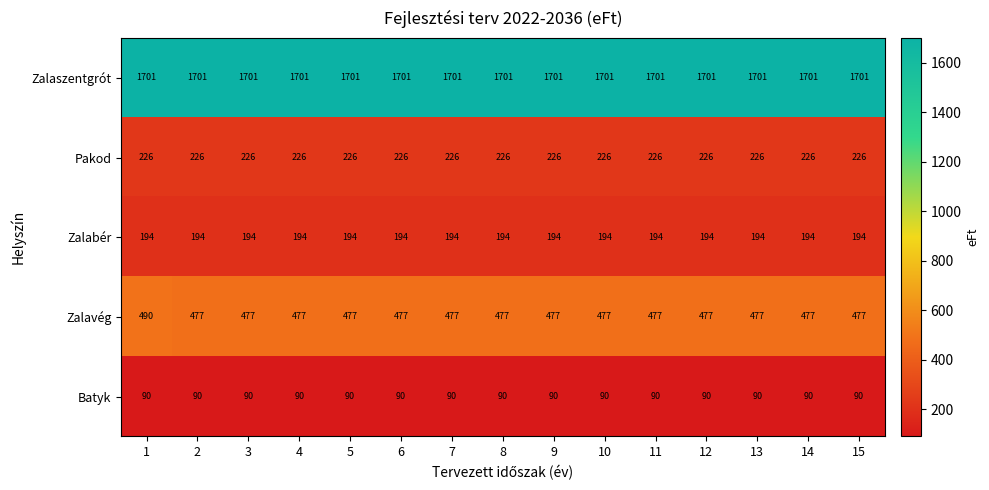

At 4, list the series in order from largest to smallest.

Zalaszentgrót, Zalavég, Pakod, Zalabér, Batyk